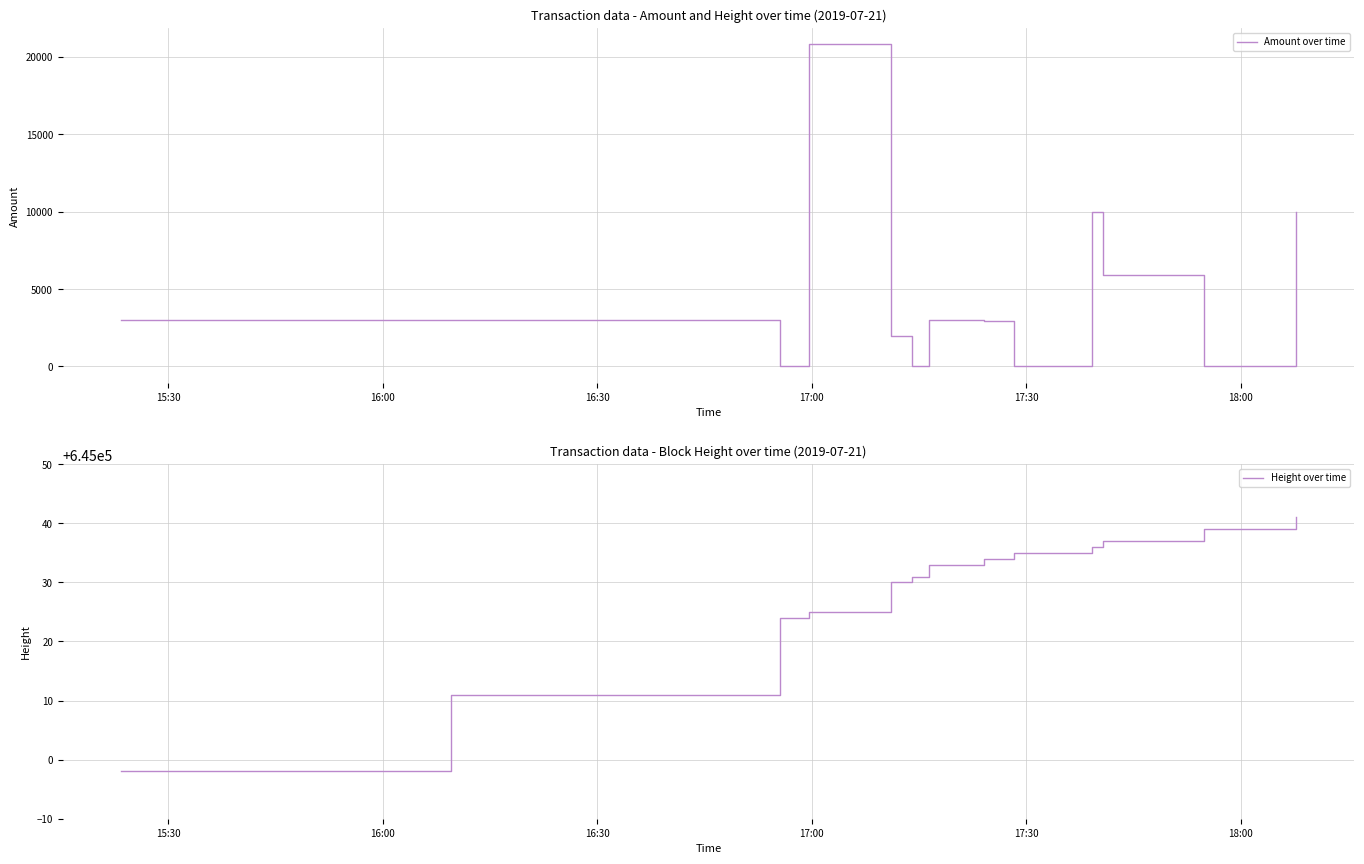

How many lines are shown in the chart?

2